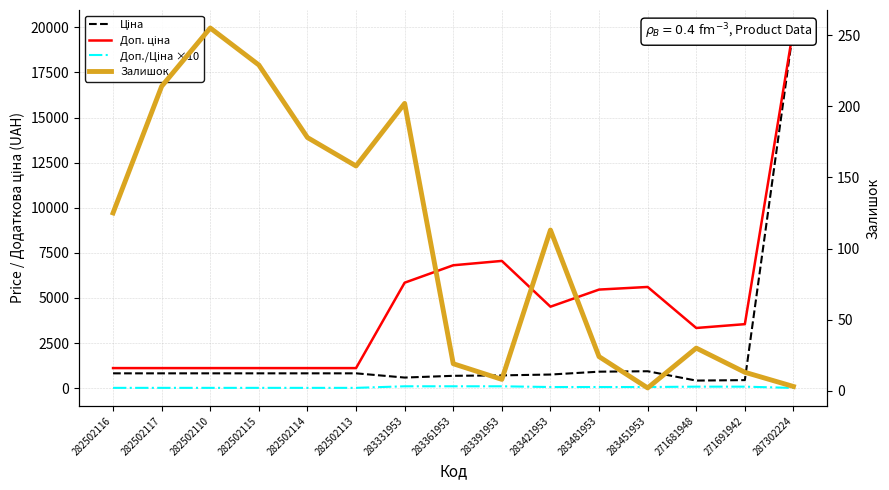

True or false: Доп./Ціна ×10 has more than 1 points higher than both neighbors.

False